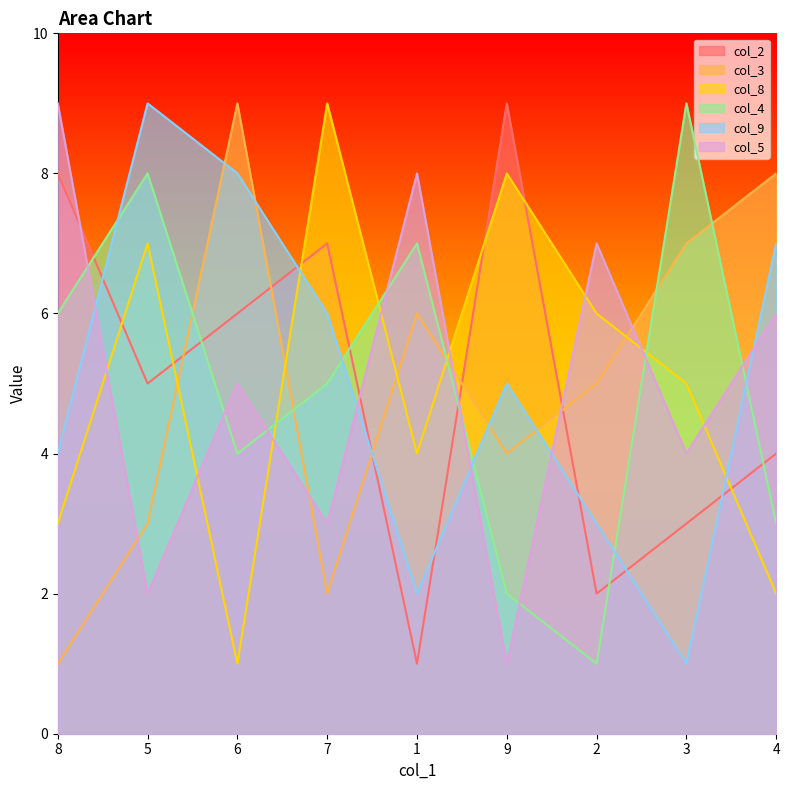

How many times do col_8 and col_5 cross each other?

8